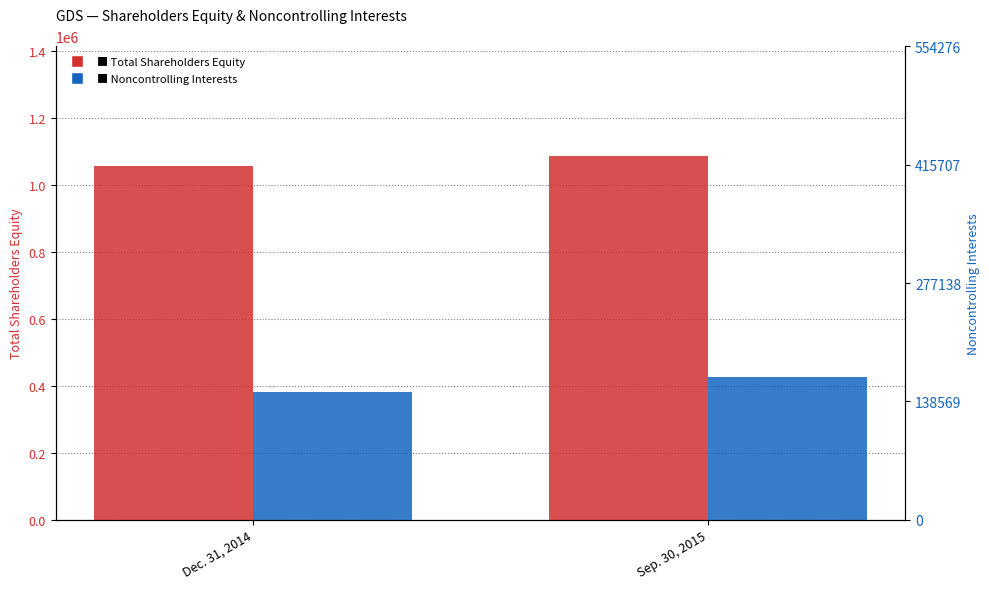

List the labels in order of Noncontrolling Interests value, largest first.

Sep. 30, 2015, Dec. 31, 2014